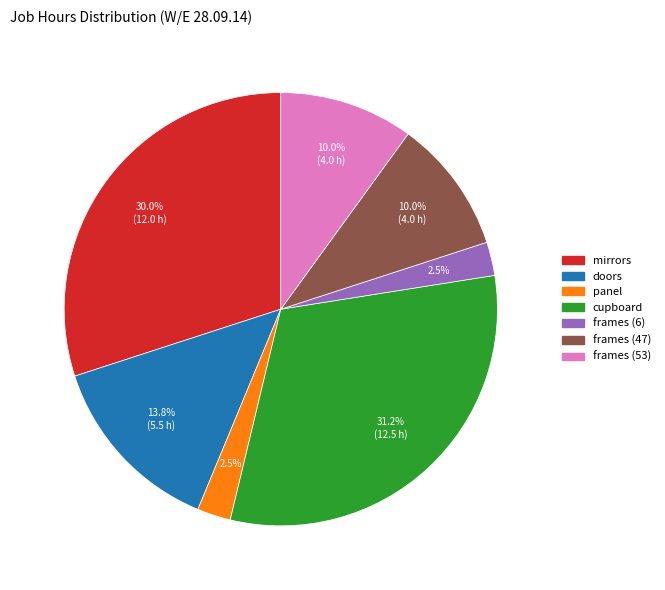

What portion of the pie excludes mirrors?

70.0%